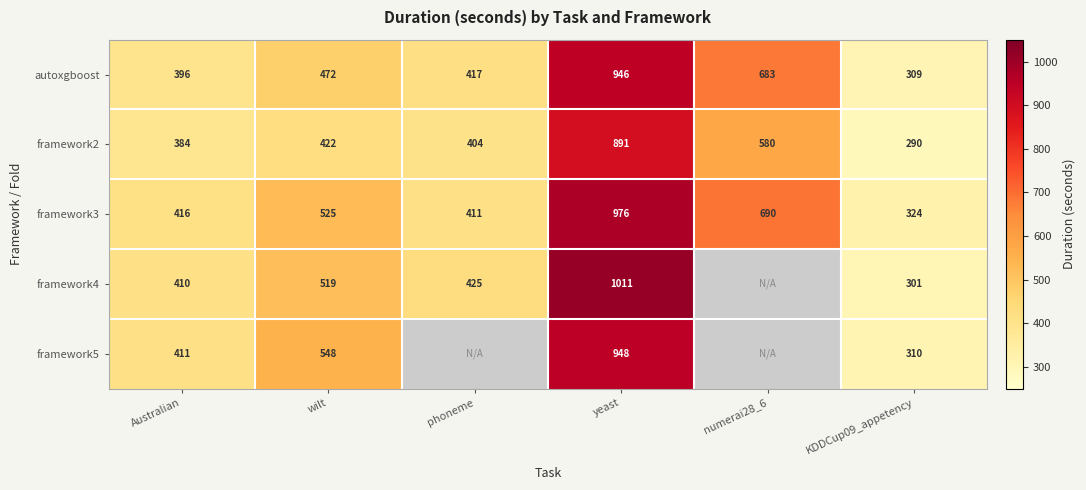

Which series changed the most between yeast and KDDCup09_appetency?

framework4